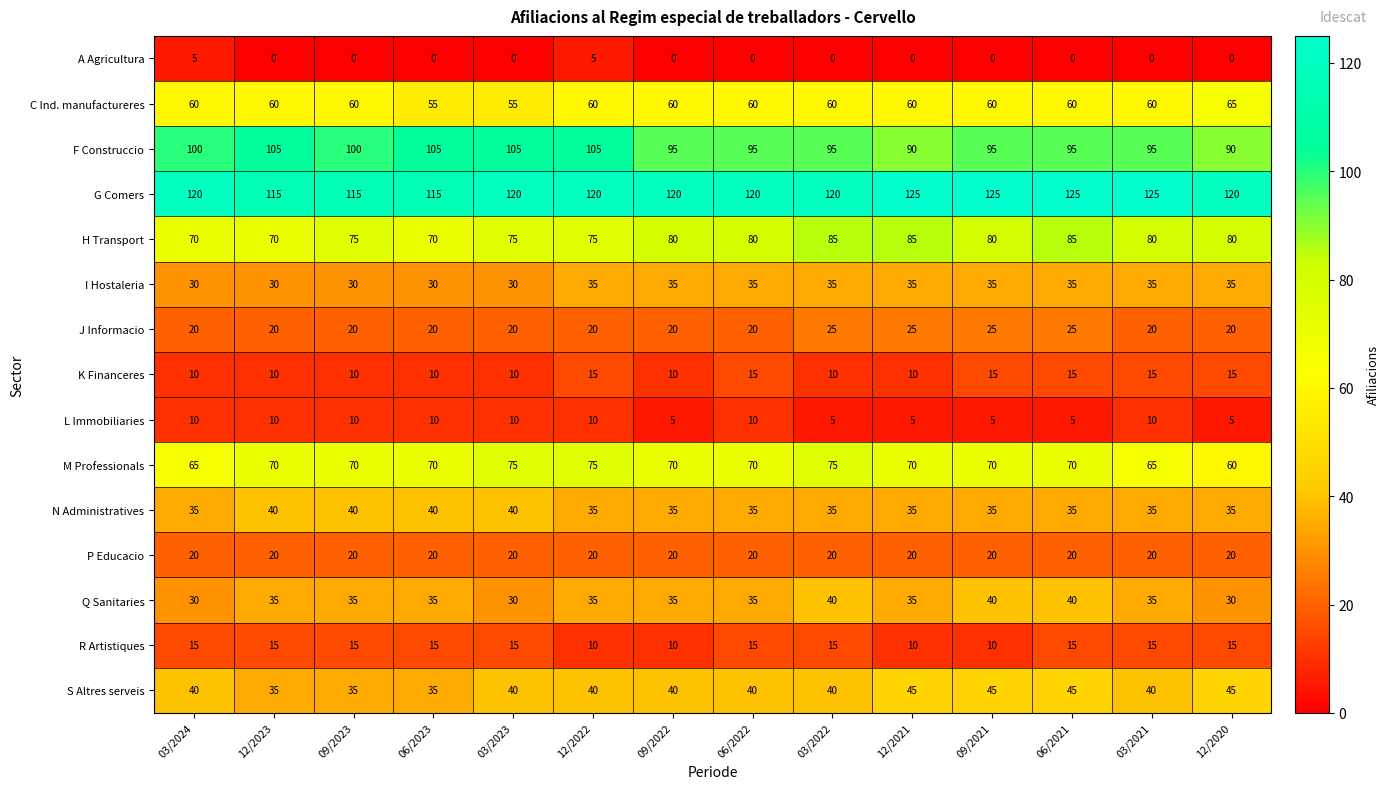

What is the maximum value for I Hostaleria?

35